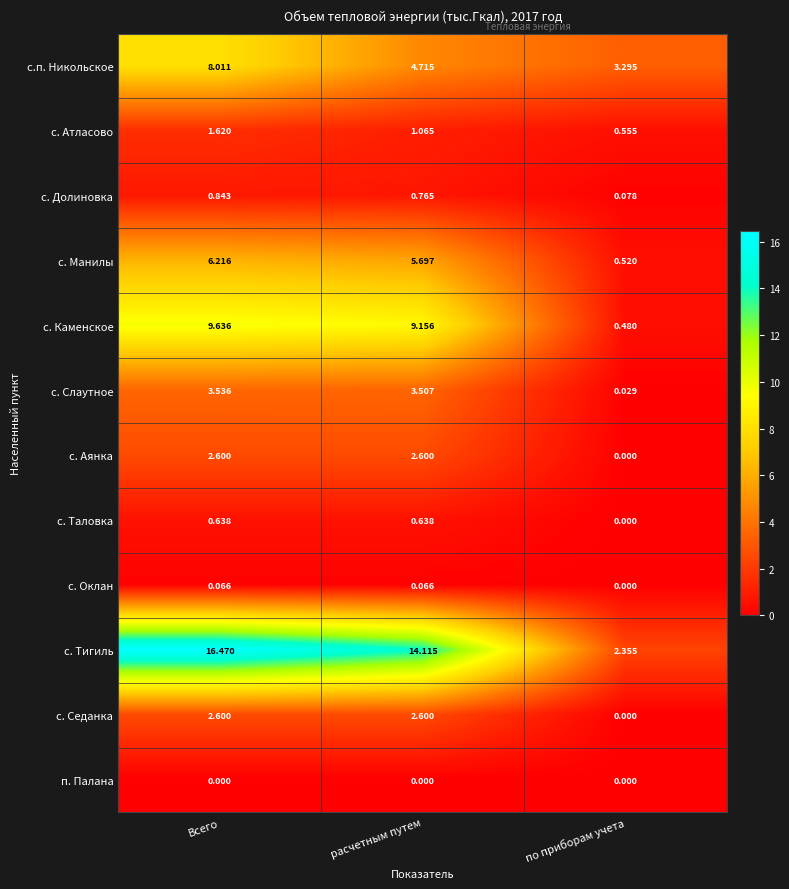

List the labels in order of с. Долиновка value, largest first.

Всего, расчетным путем, по приборам учета